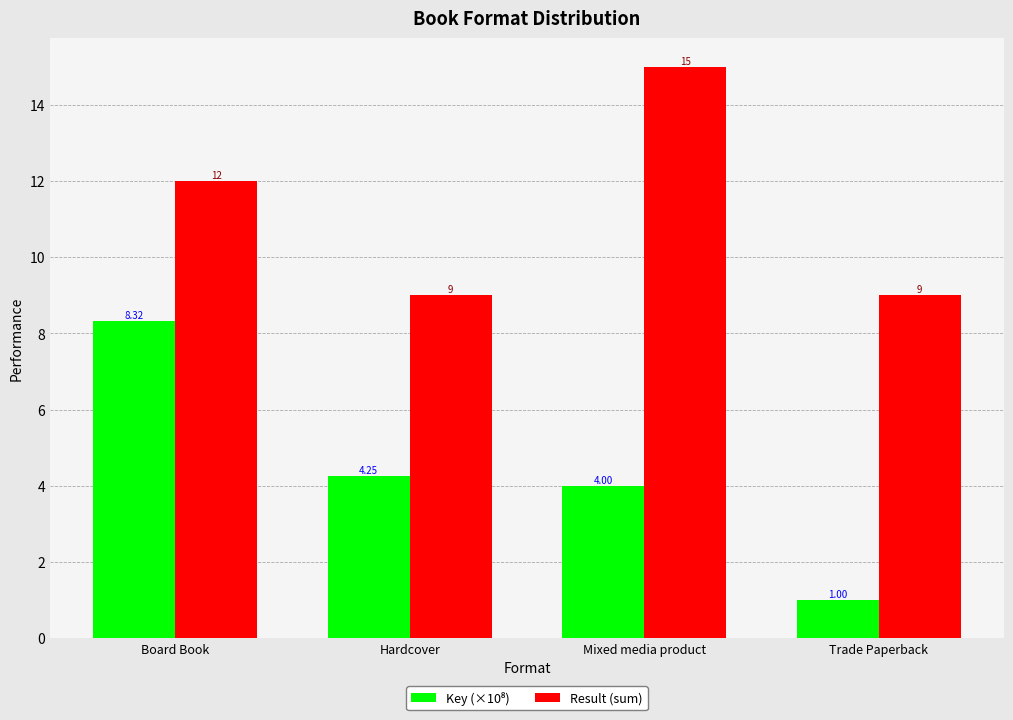

Which series changed the most between Mixed media product and Trade Paperback?

Result (sum)